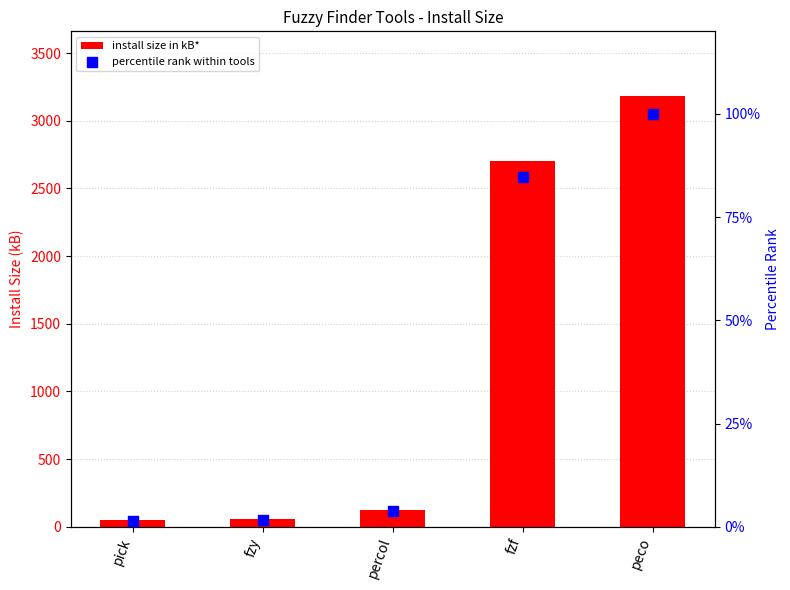

Which series has the largest total across all categories?

install size in kB*